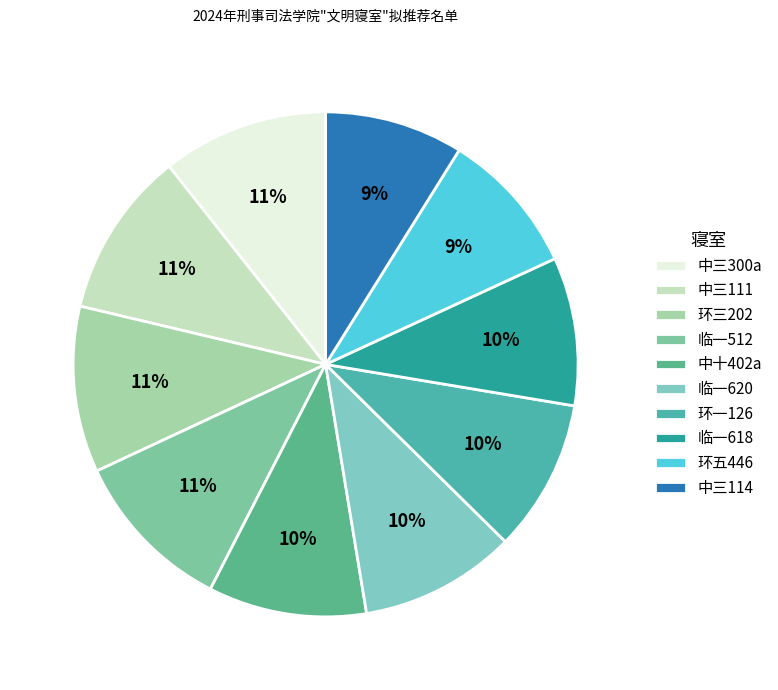

What percentage is the 环五446 slice, to the nearest percent?

9%